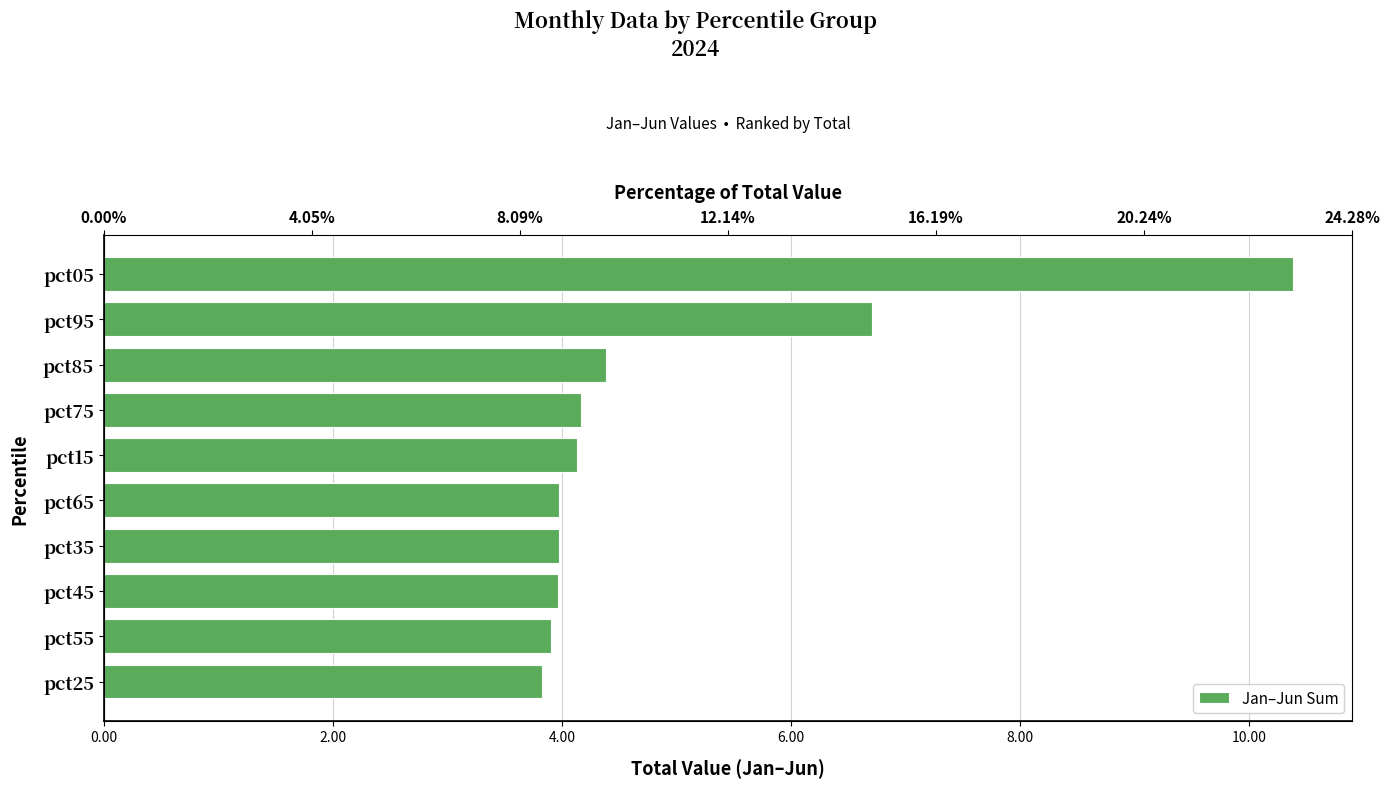

Reading right to left, what are all the values shown in this chart?

3.8	3.9	4.0	4.0	4.0	4.1	4.2	4.4	6.7	10.4